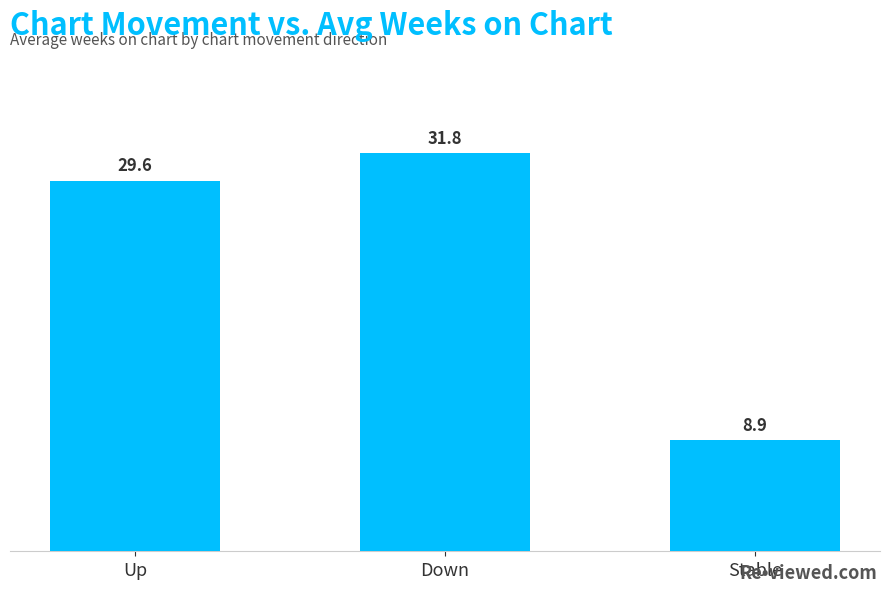

The chart shows a value of 44.9 at Down. True or false?

False